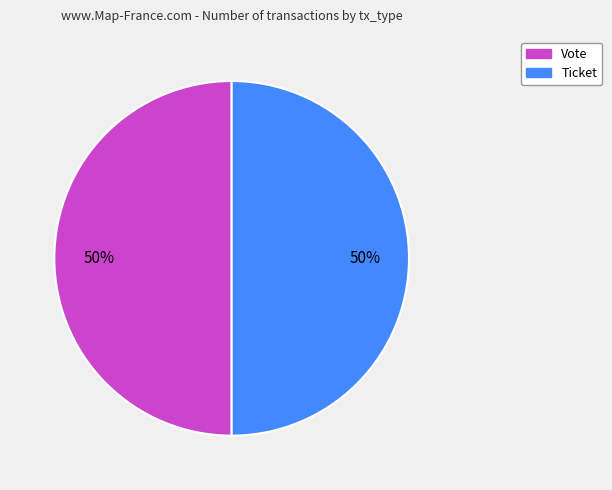

How many segments does this pie chart have?

2